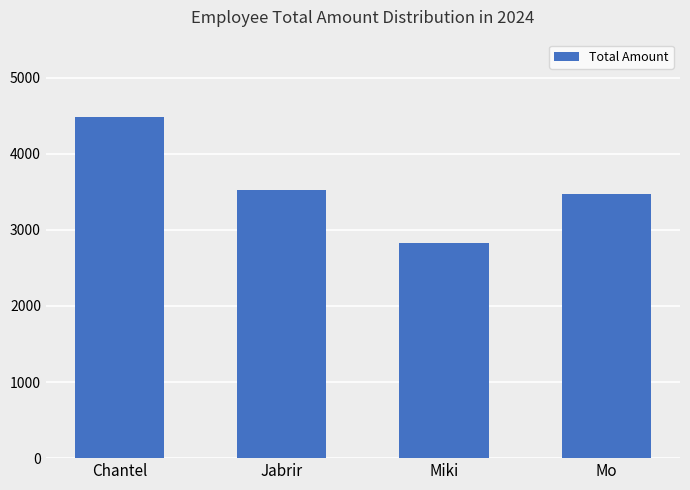

At which label does the data first exceed 3522?

Chantel